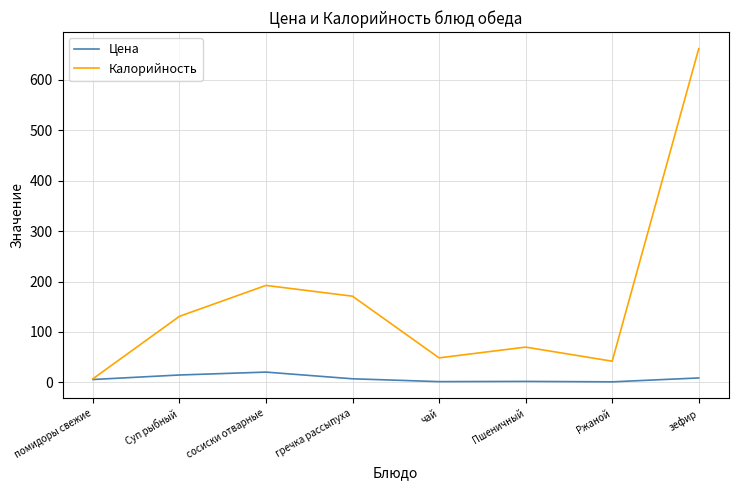

What is the spread (max minus min) of values at помидоры свежие?

1.3